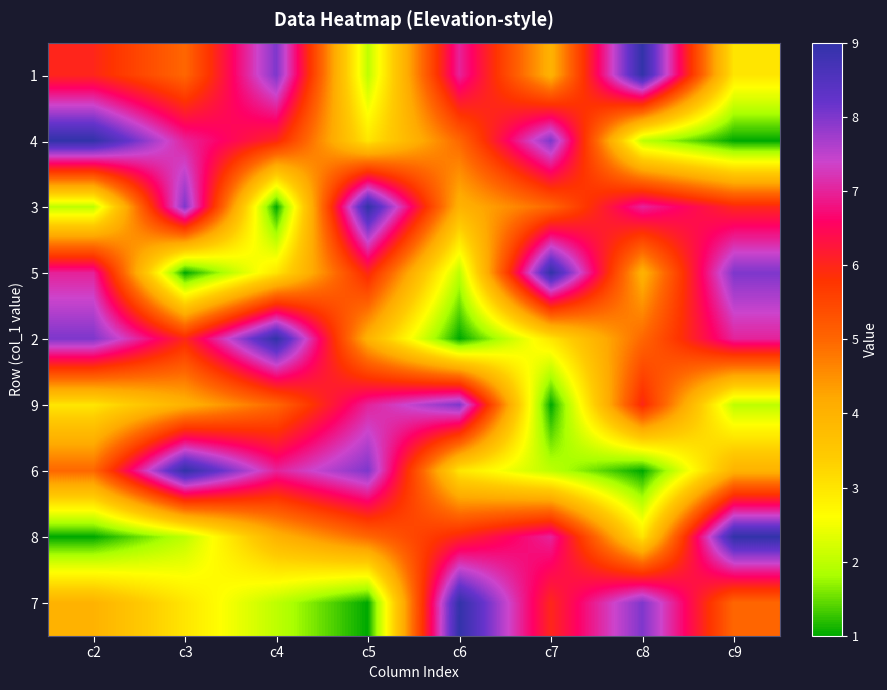

What is the spread (max minus min) of values at c3?

8